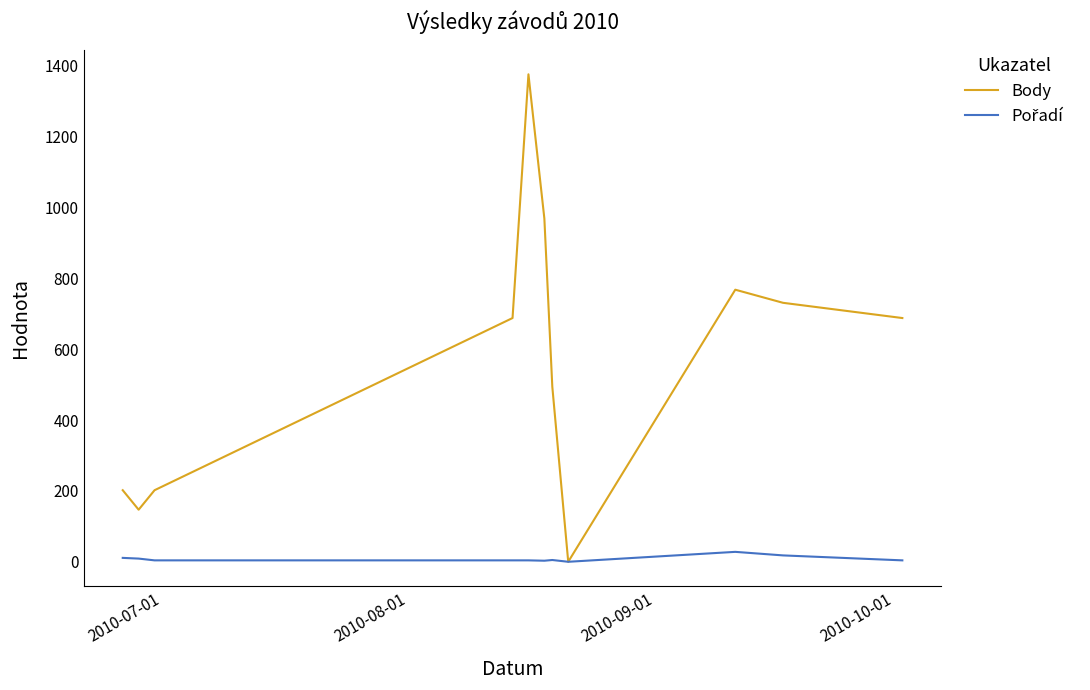

How many lines are shown in the chart?

2